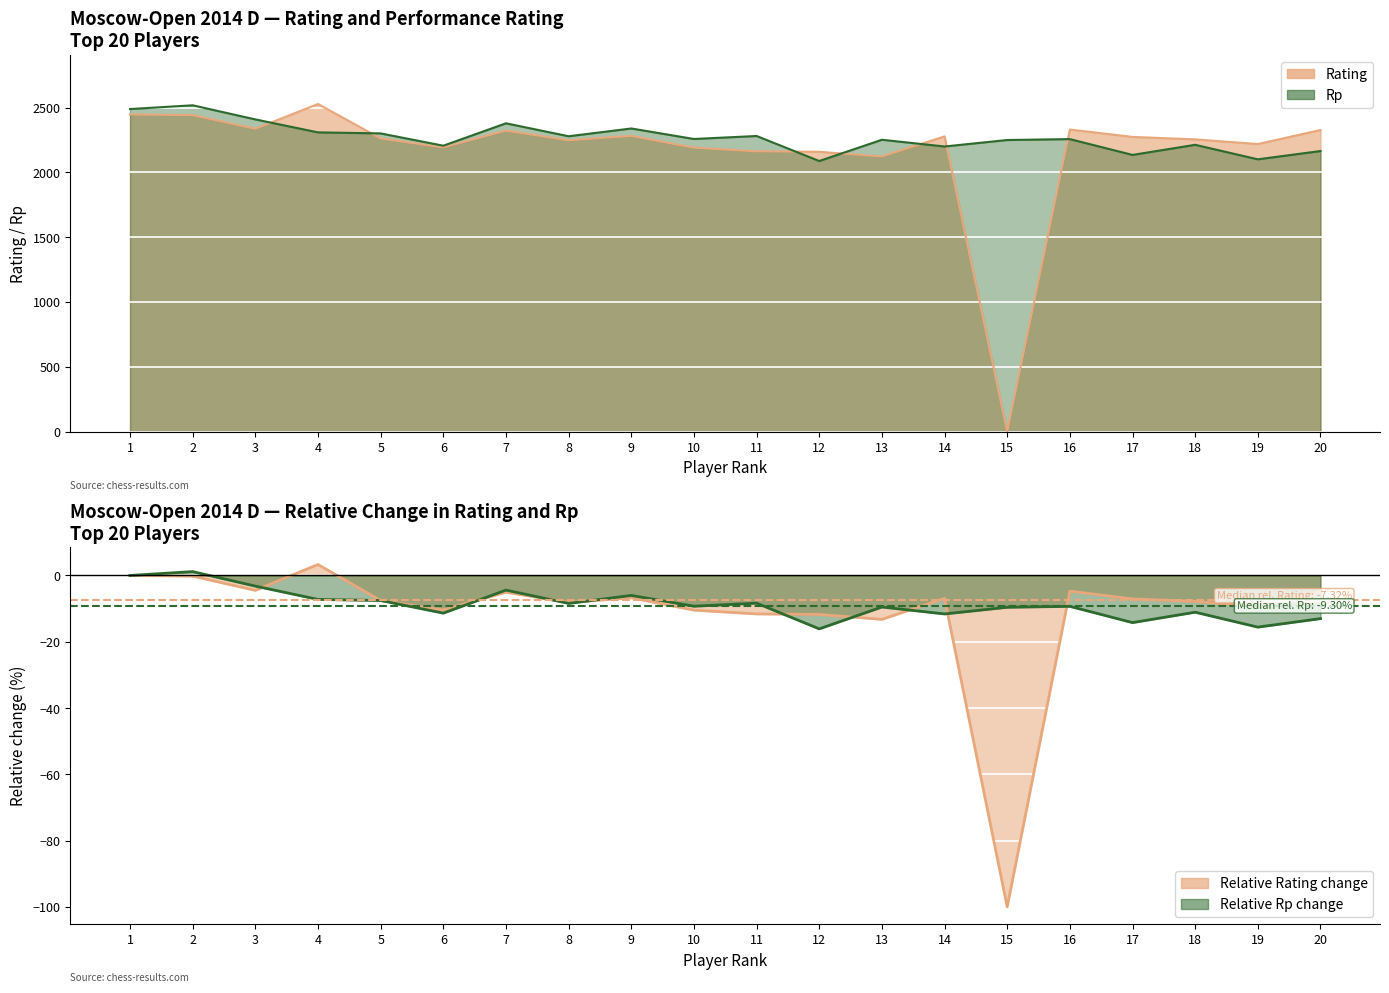

Where is the first local maximum for Rating?

4